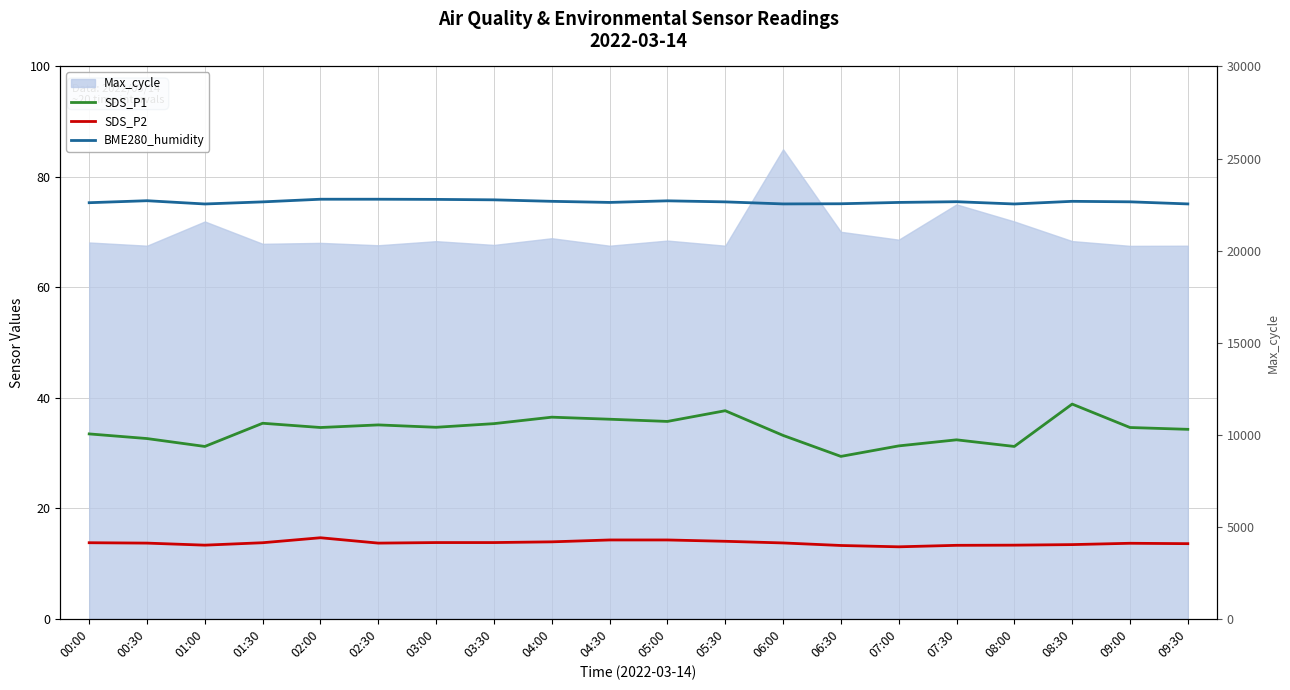

Is it true that SDS_P2 equals 13.7 at 06:00?

True